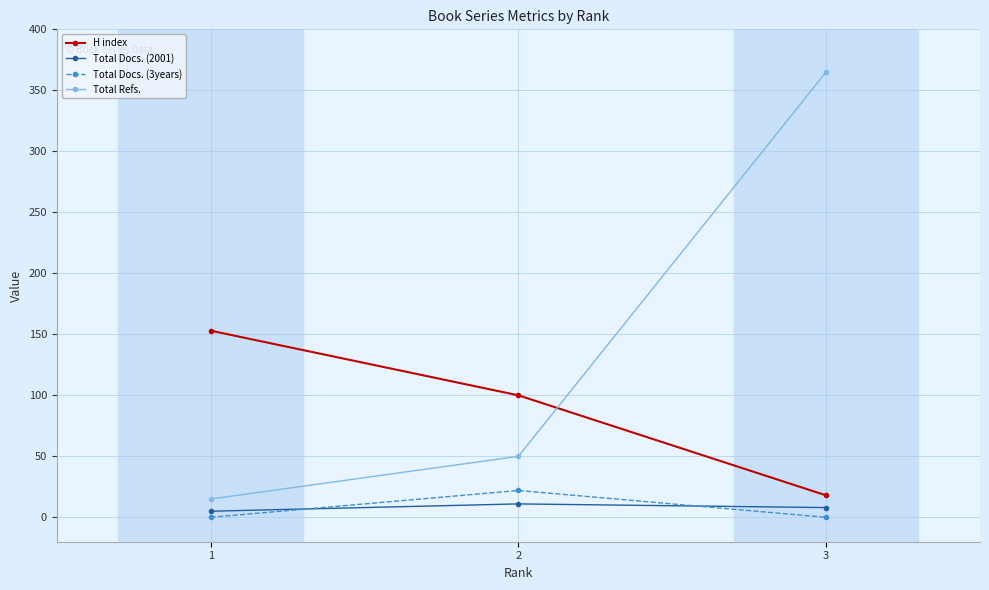

What is the difference between the highest and lowest values at 3?

365